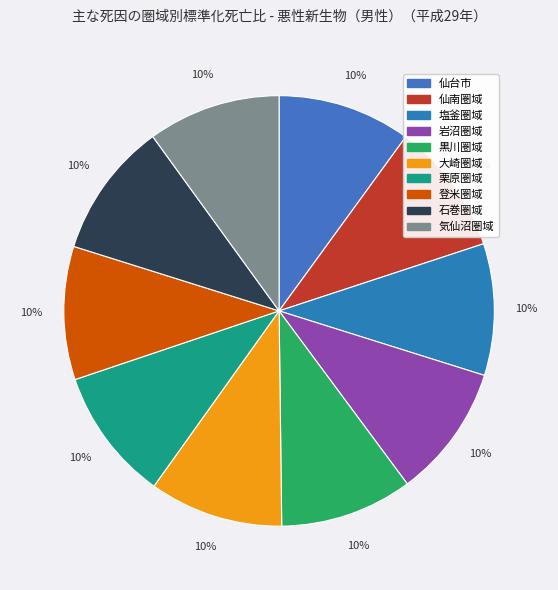

To the nearest percent, what is the average slice percentage?

10%